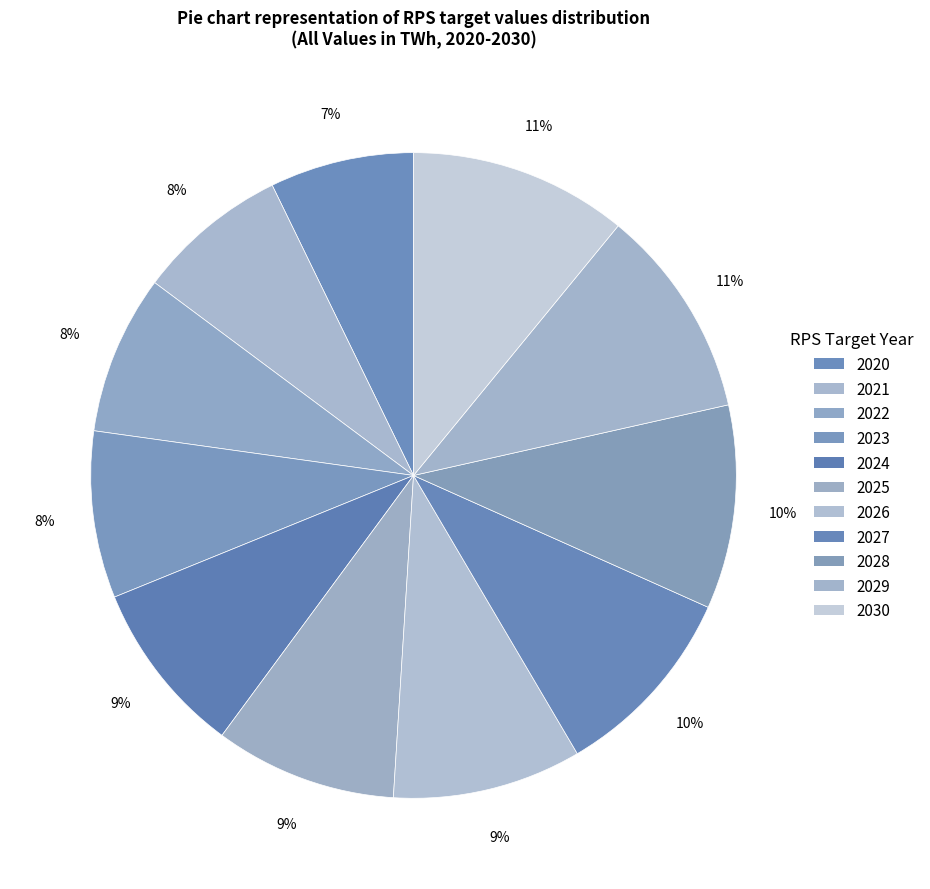

Which slice is the smallest?

2020